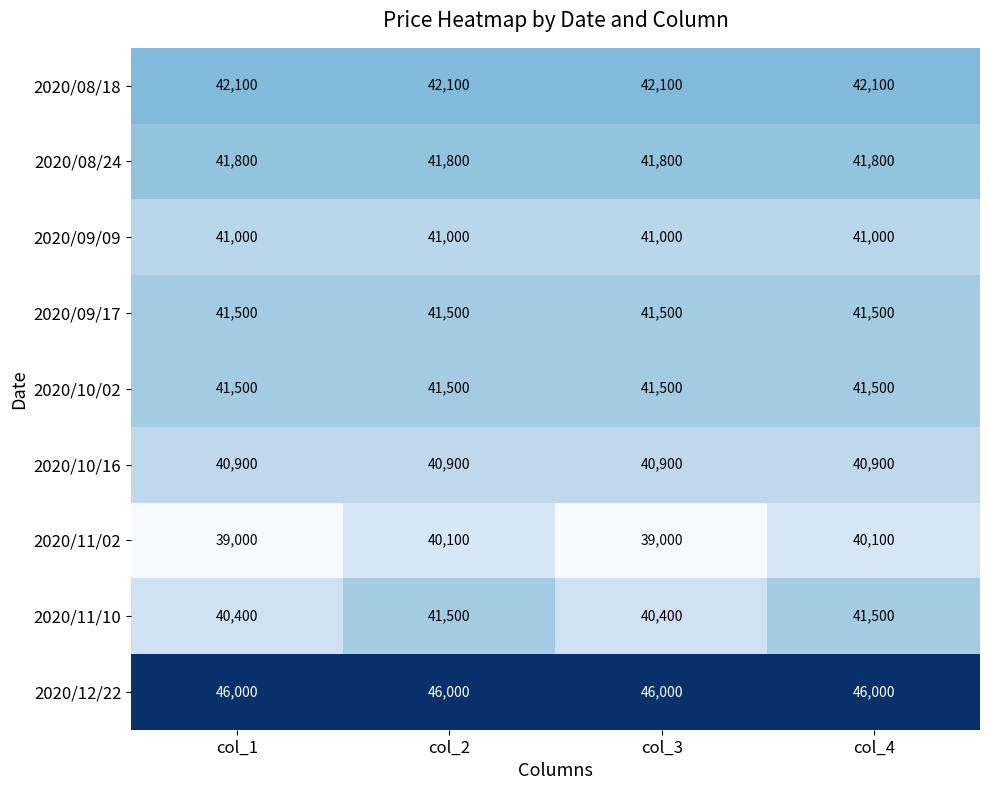

How many 2020/11/10 values are between 40400 and 41500?

4